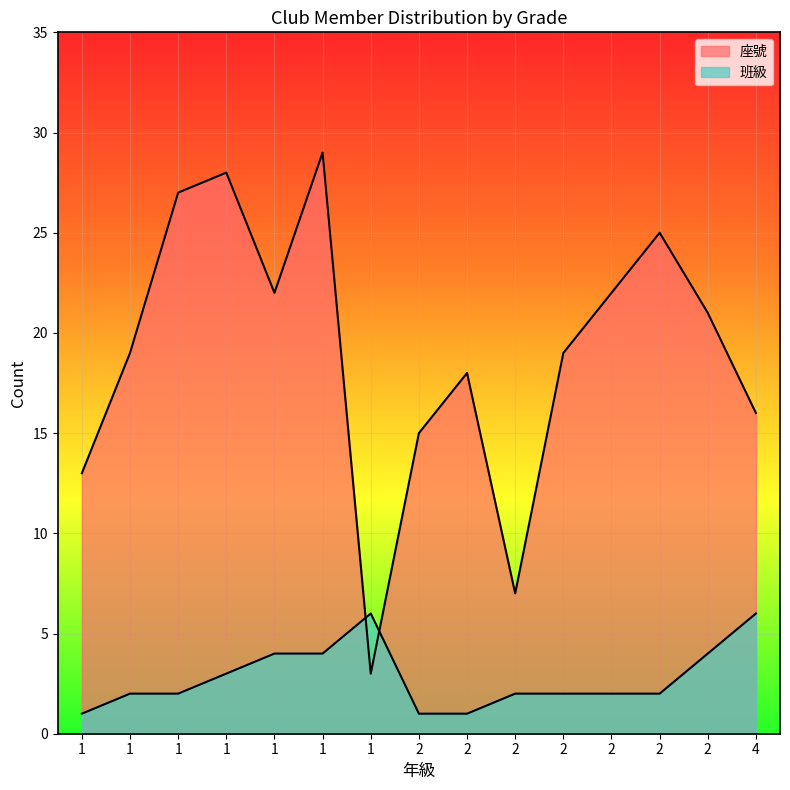

True or false: 班級 and 座號 intersect in this chart.

True